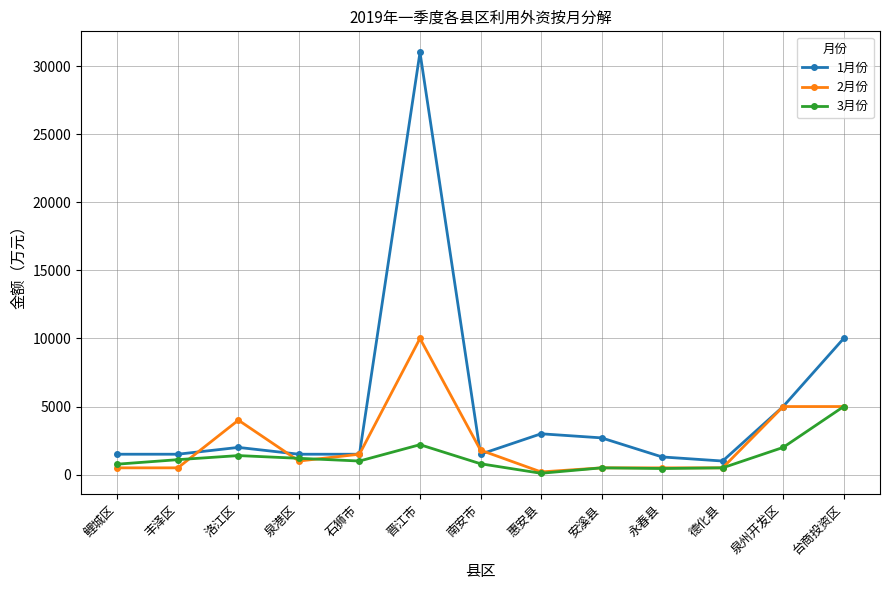

Is it true that 1月份 equals 10000 at 台商投资区?

True